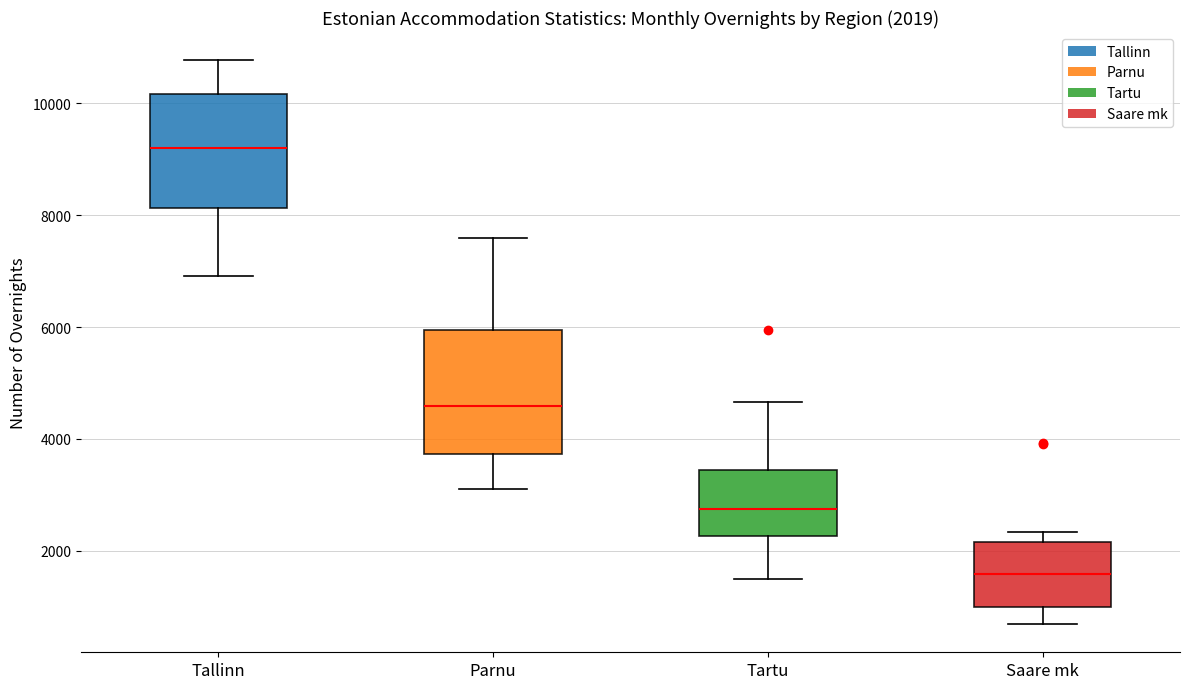

Which box has the lowest median line?

Saare mk